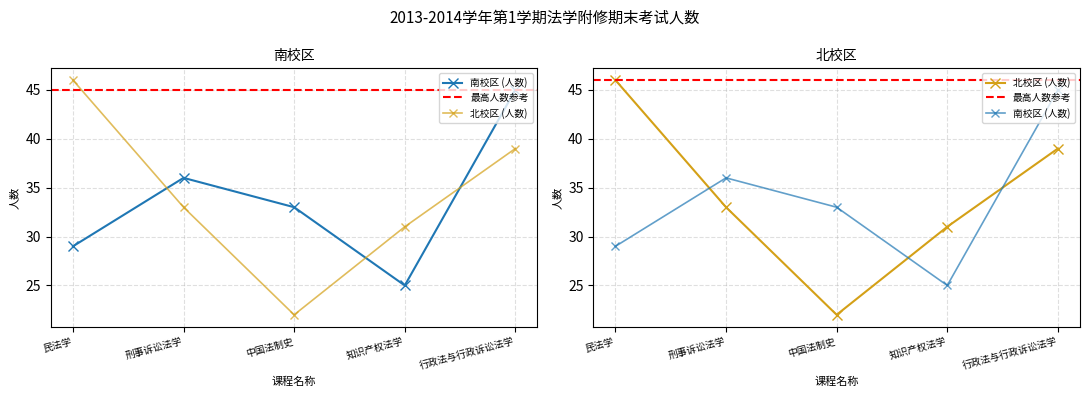

What is the difference between the highest and lowest values at 中国法制史?

11